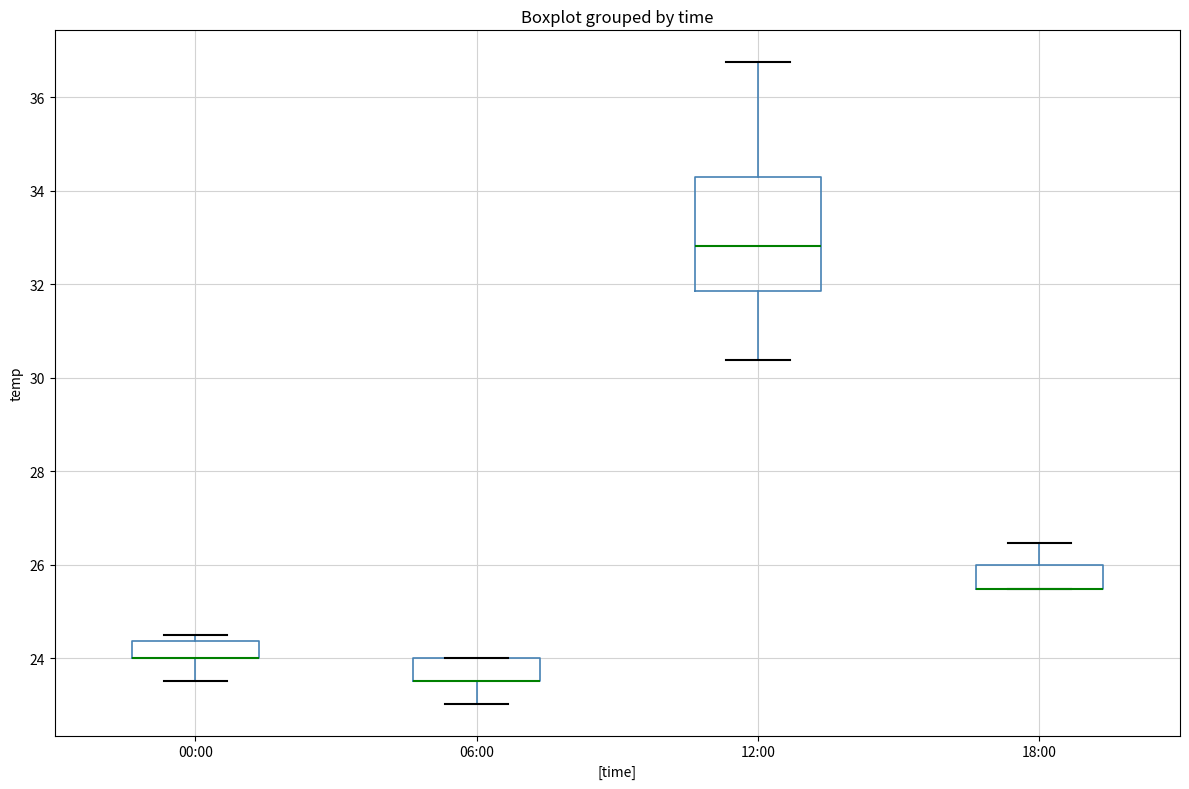

Which box is the tallest, from its lower edge to its upper edge?

12:00